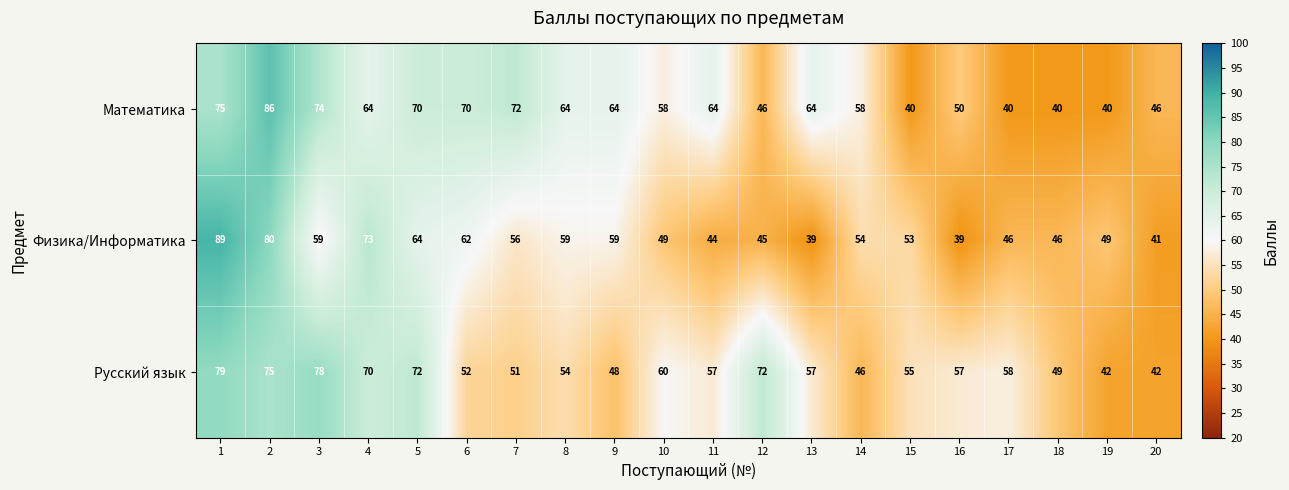

At which label is Физика/Информатика closest to 64?

5